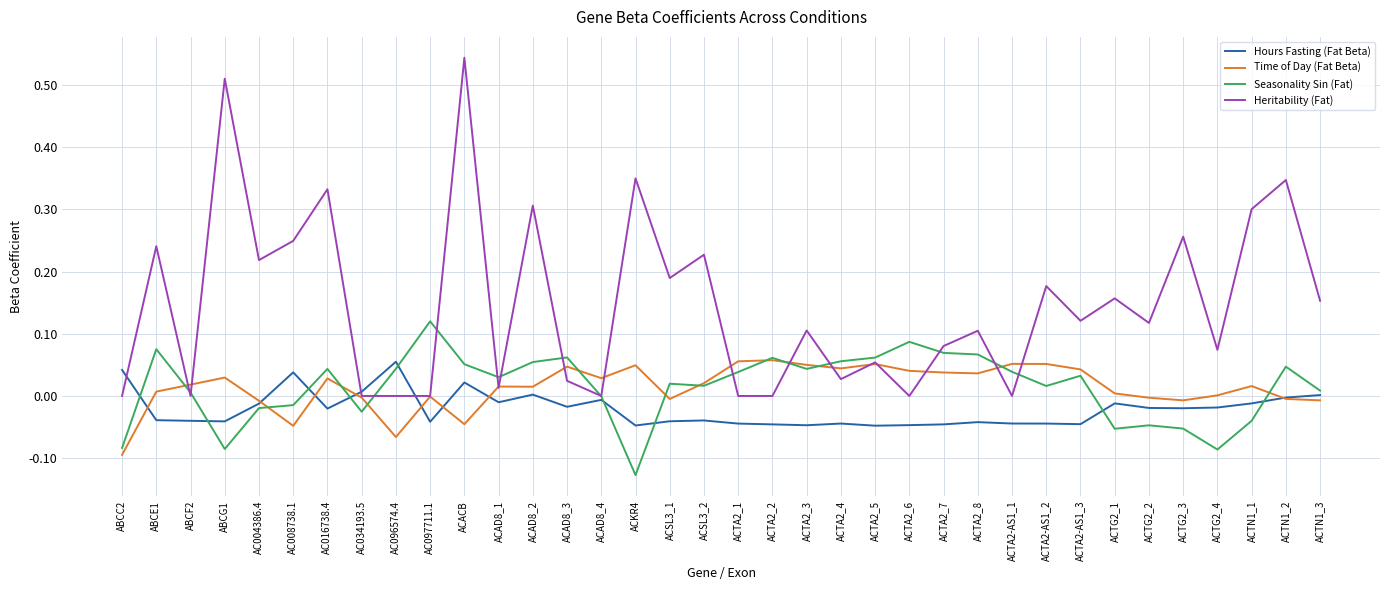

Is it true that Heritability (Fat) equals 0.0 at ACTA2_1?

True